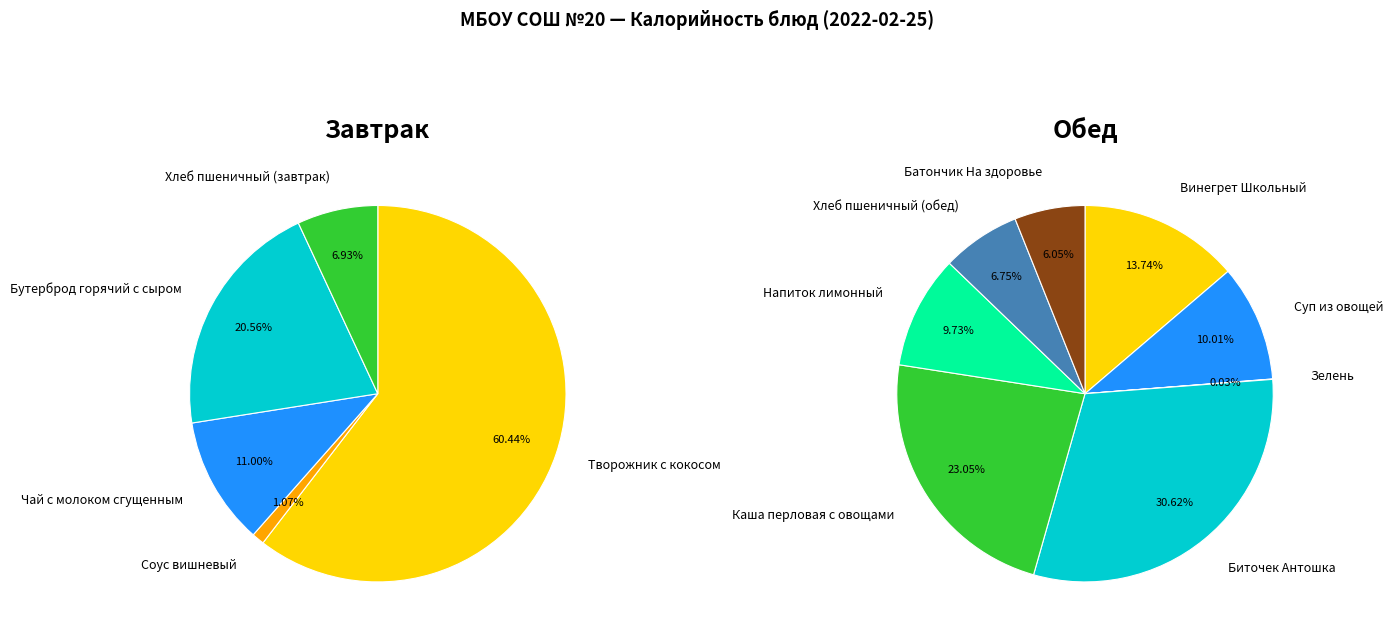

To the nearest percent, what is the combined percentage of Бутерброд горячий с сыром and Хлеб пшеничный (завтрак)?

27%